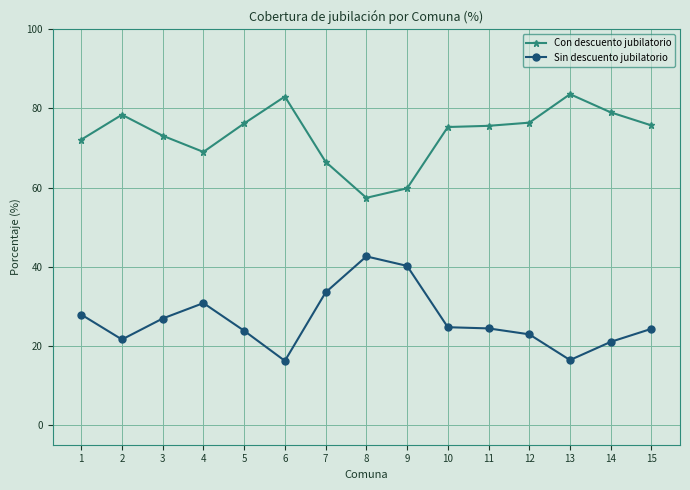

What is the value of the Con descuento jubilatorio point at the 13th from the left?

83.6